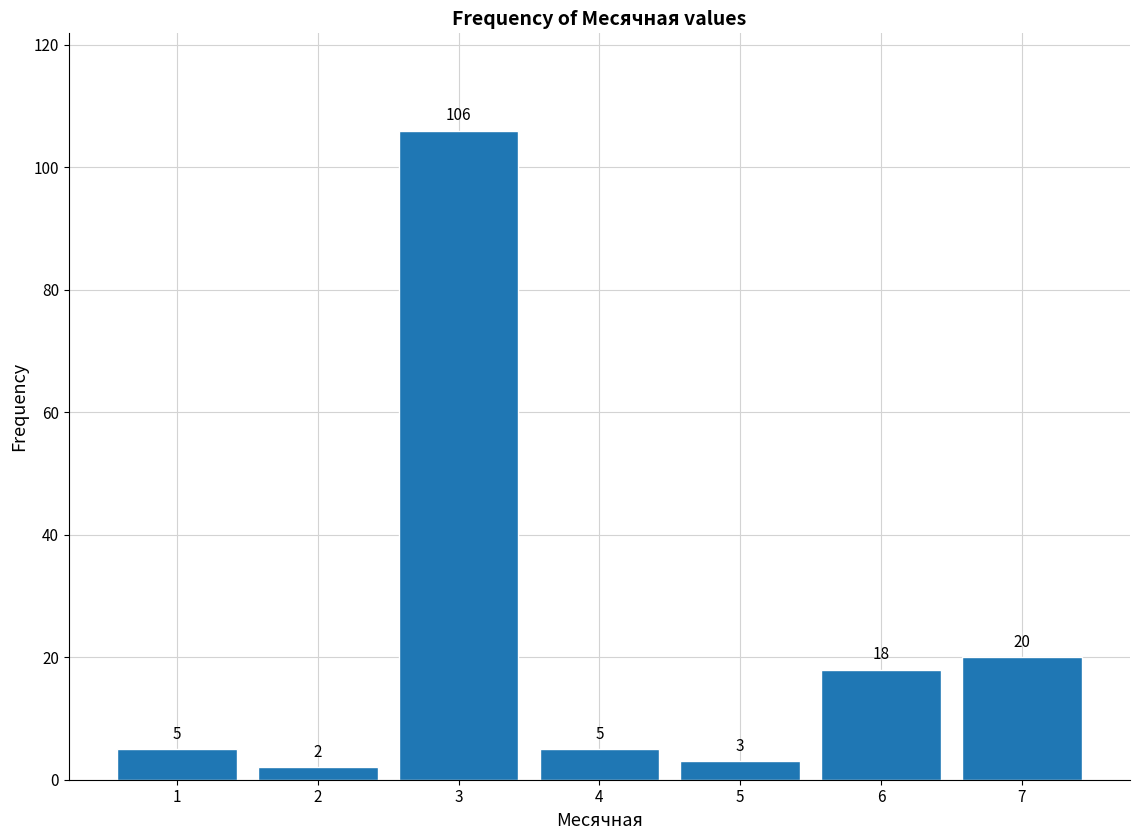

Reading left to right, list every bar in this chart as the range it spans on the x-axis followed by its height.

0.5 to 1.5: 5
1.5 to 2.5: 2
2.5 to 3.5: 106
3.5 to 4.5: 5
4.5 to 5.5: 3
5.5 to 6.5: 18
6.5 to 7.5: 20